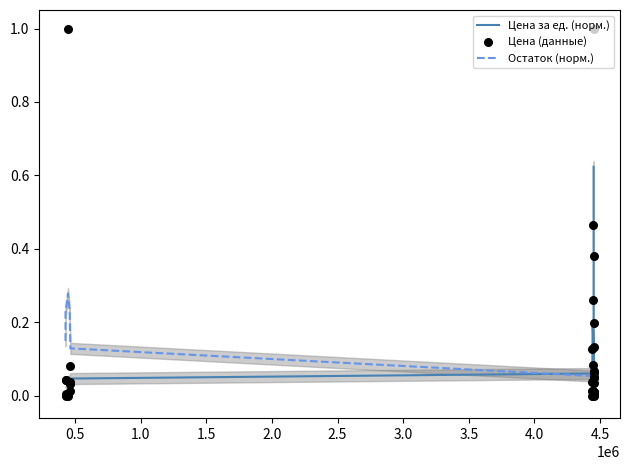

Which series has the largest Y range (max minus min)?

Цена (данные)